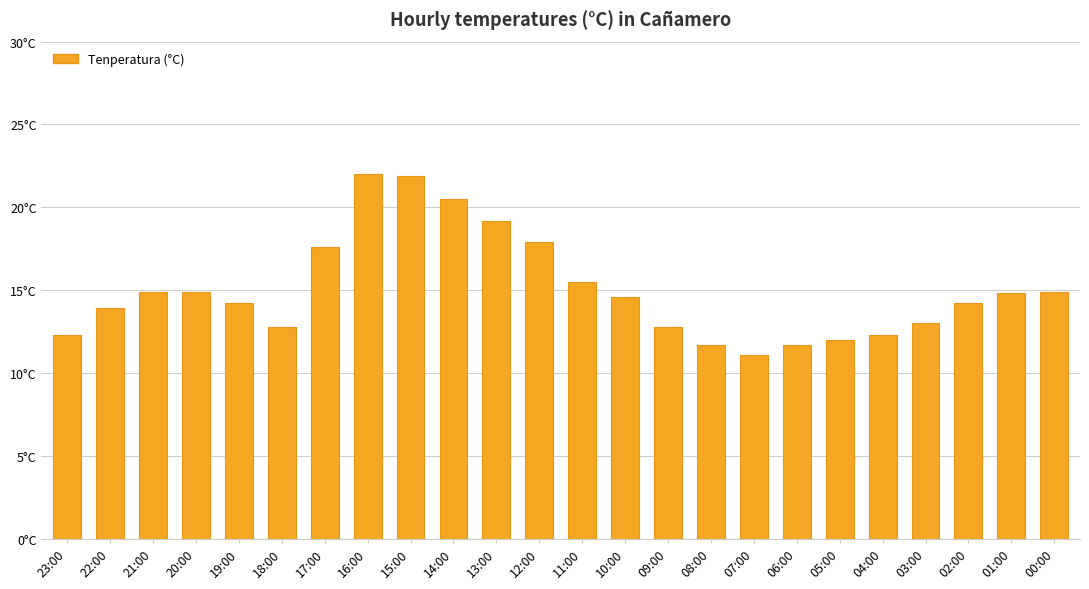

Reading right to left, list all the values displayed in this chart.

14.9	14.8	14.2	13.0	12.3	12.0	11.7	11.1	11.7	12.8	14.6	15.5	17.9	19.2	20.5	21.9	22.0	17.6	12.8	14.2	14.9	14.9	13.9	12.3